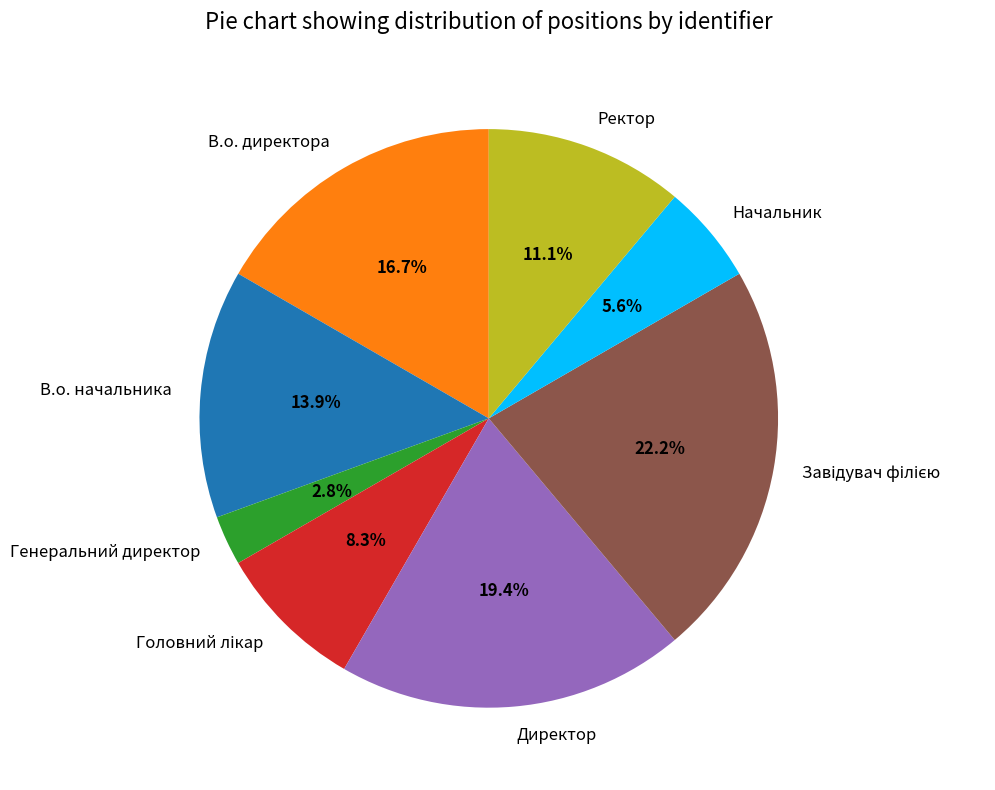

True or false: В.о. директора accounts for 17% of the total.

True